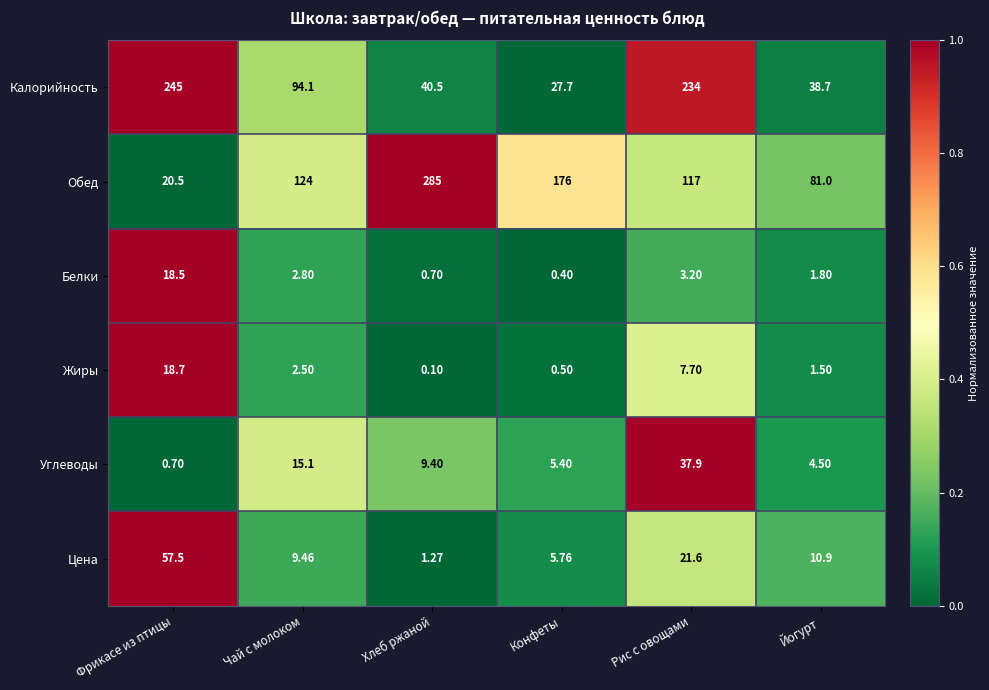

How many distinct data groups are displayed?

6